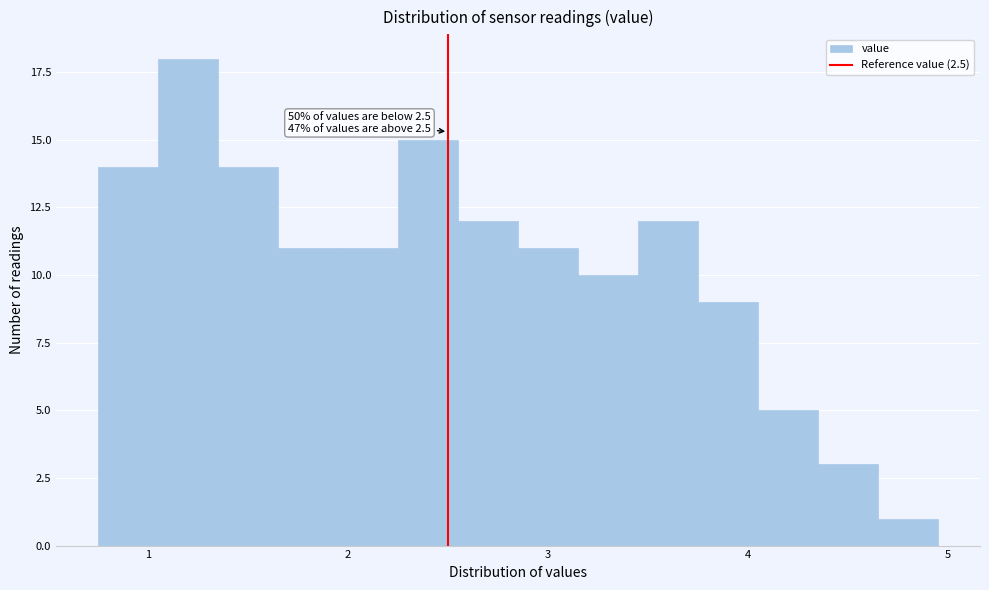

Around what value on the x-axis is the tallest bar? Give the approximate position of its centre, as read against the axis.

1.2